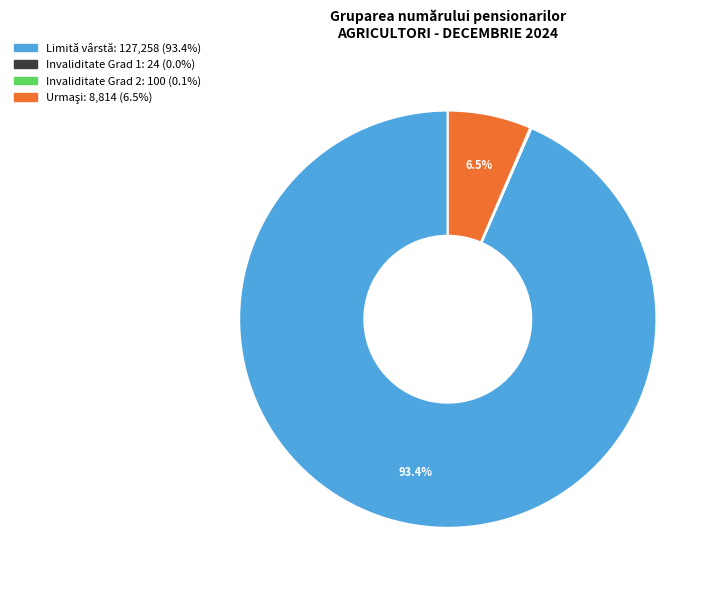

Which category accounts for the majority?

Limită vârstă